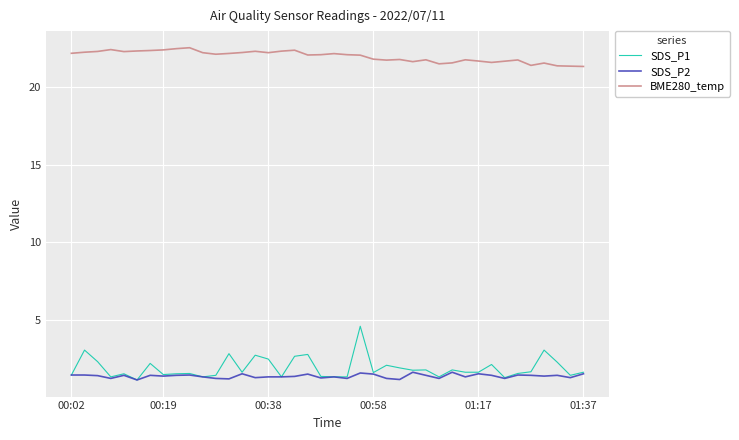

True or false: SDS_P1 has more than 0 interior local peaks.

True